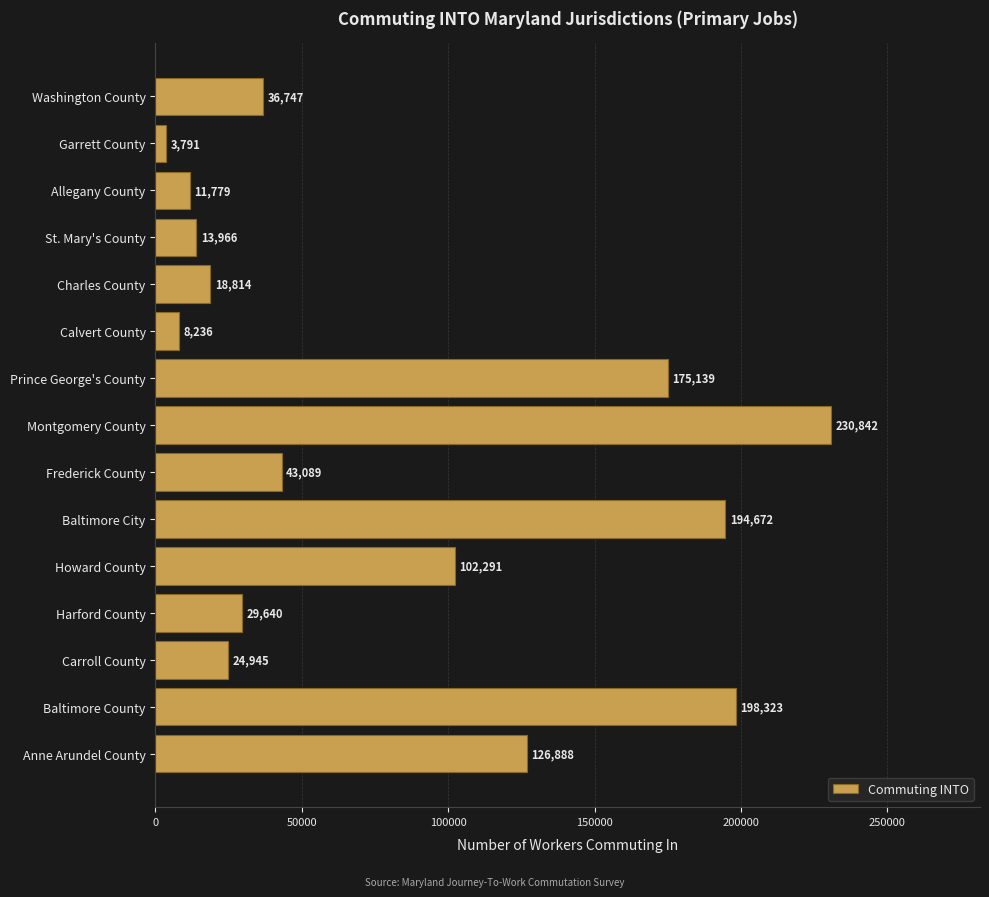

Reading top to bottom, transcribe all the data shown in this chart.

Washington County=36747	Garrett County=3791	Allegany County=11779	St. Mary's County=13966	Charles County=18814	Calvert County=8236	Prince George's County=175139	Montgomery County=230842	Frederick County=43089	Baltimore City=194672	Howard County=102291	Harford County=29640	Carroll County=24945	Baltimore County=198323	Anne Arundel County=126888